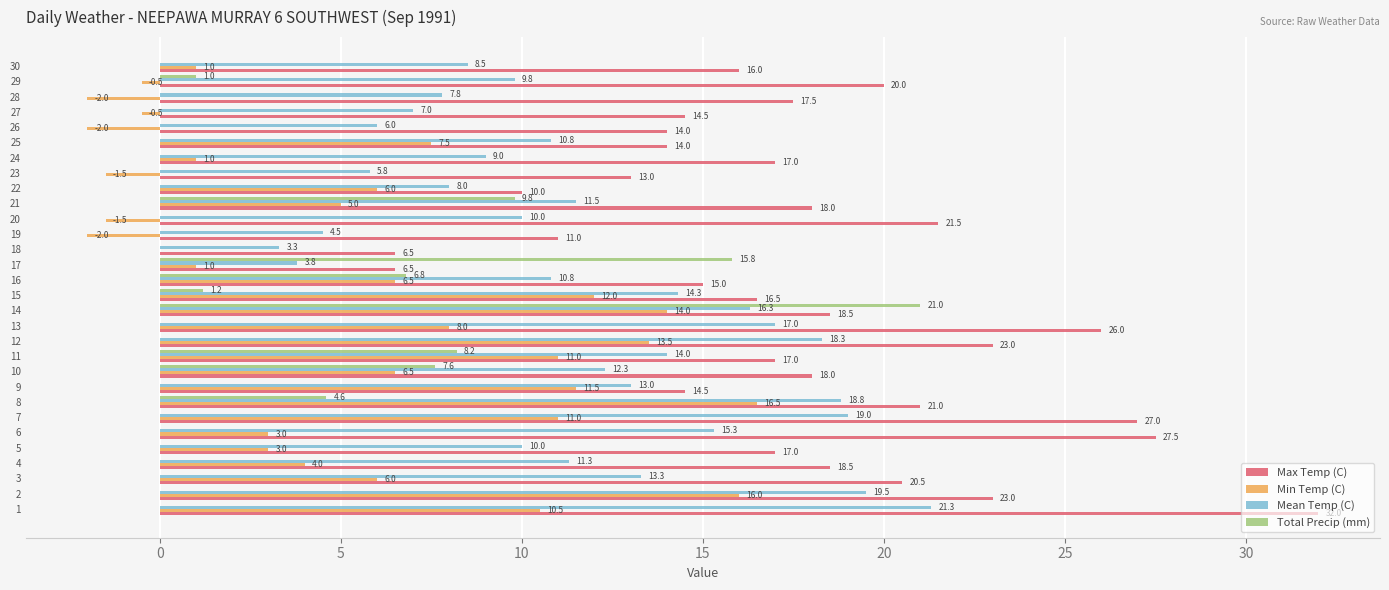

How many series are shown in this chart?

4